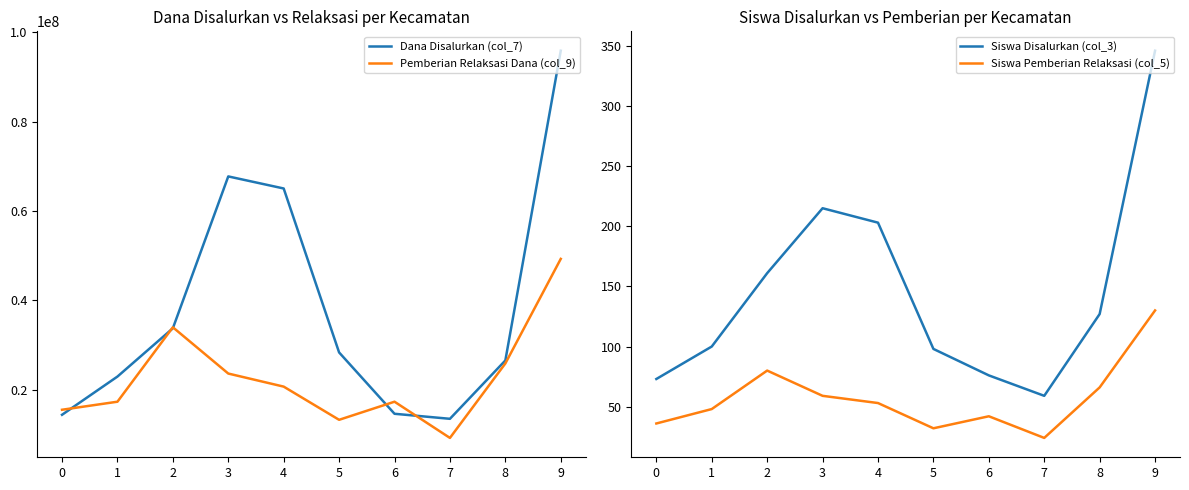

What is the difference between the Pemberian Relaksasi Dana (col_9) values at 7 and 1?

8100000